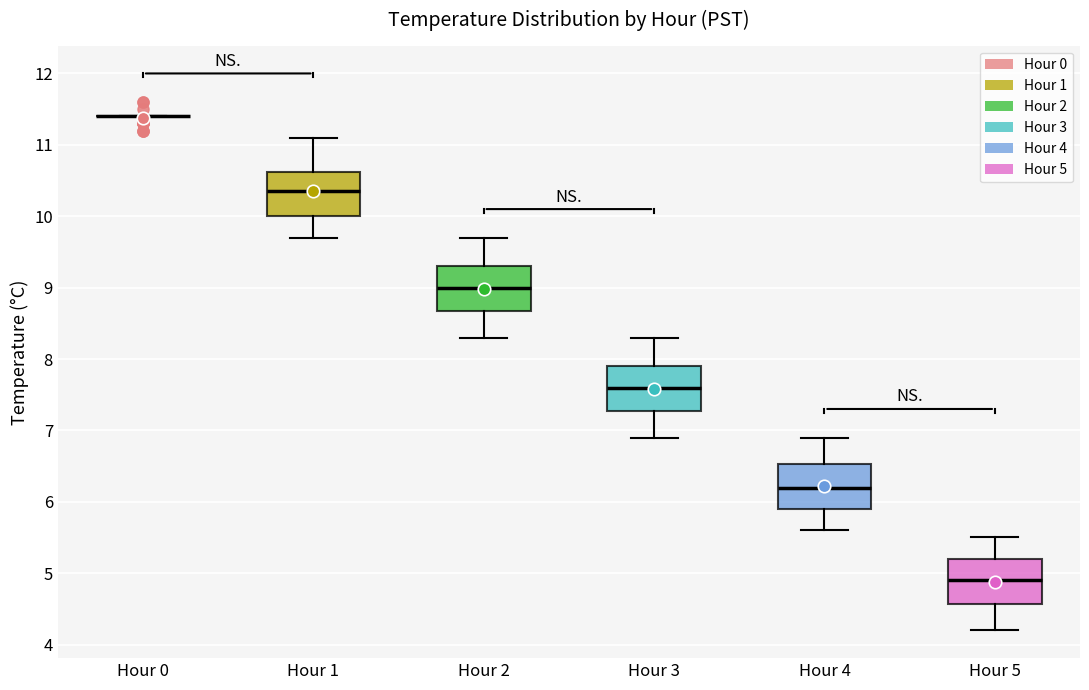

Reading left to right, transcribe this box plot: for each box, give where its median line is, the range the box spans, and where its two whiskers end, as read against the y-axis. The values are not printed on the chart, so give them approximately, as read against the axis.

Hour 0: box collapsed to a line at 11.4, whiskers 11.4 to 11.4
Hour 1: median 10.4, box 10.0 to 10.6, whiskers 9.7 to 11.1
Hour 2: median 9.0, box 8.7 to 9.3, whiskers 8.3 to 9.7
Hour 3: median 7.6, box 7.3 to 7.9, whiskers 6.9 to 8.3
Hour 4: median 6.2, box 5.9 to 6.5, whiskers 5.6 to 6.9
Hour 5: median 4.9, box 4.6 to 5.2, whiskers 4.2 to 5.5